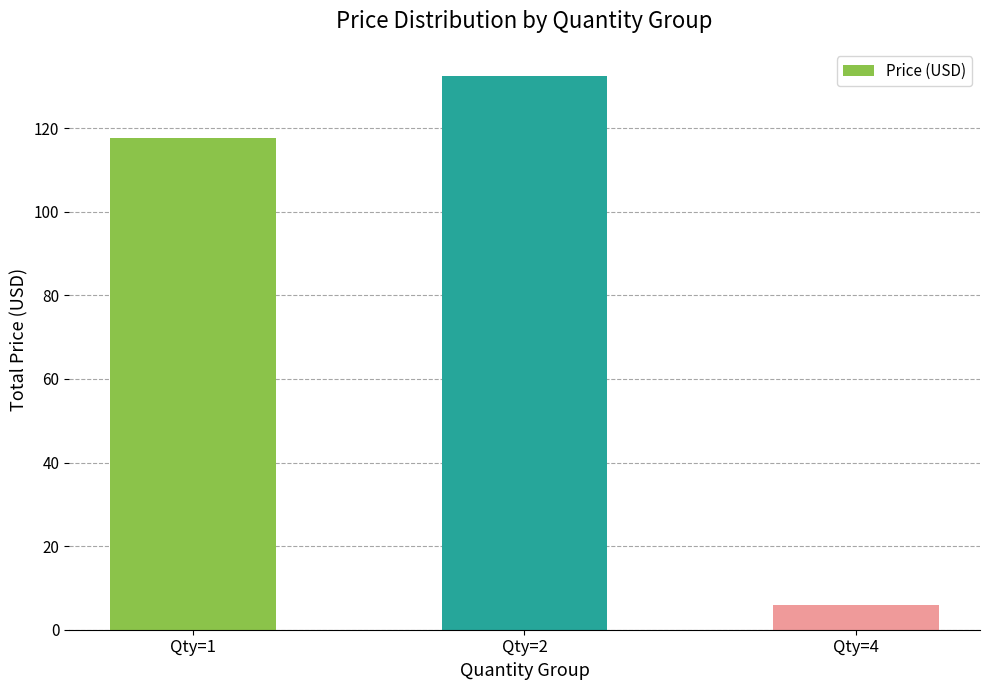

Reading left to right, extract all data points from this chart.

117.6	132.4	6.0